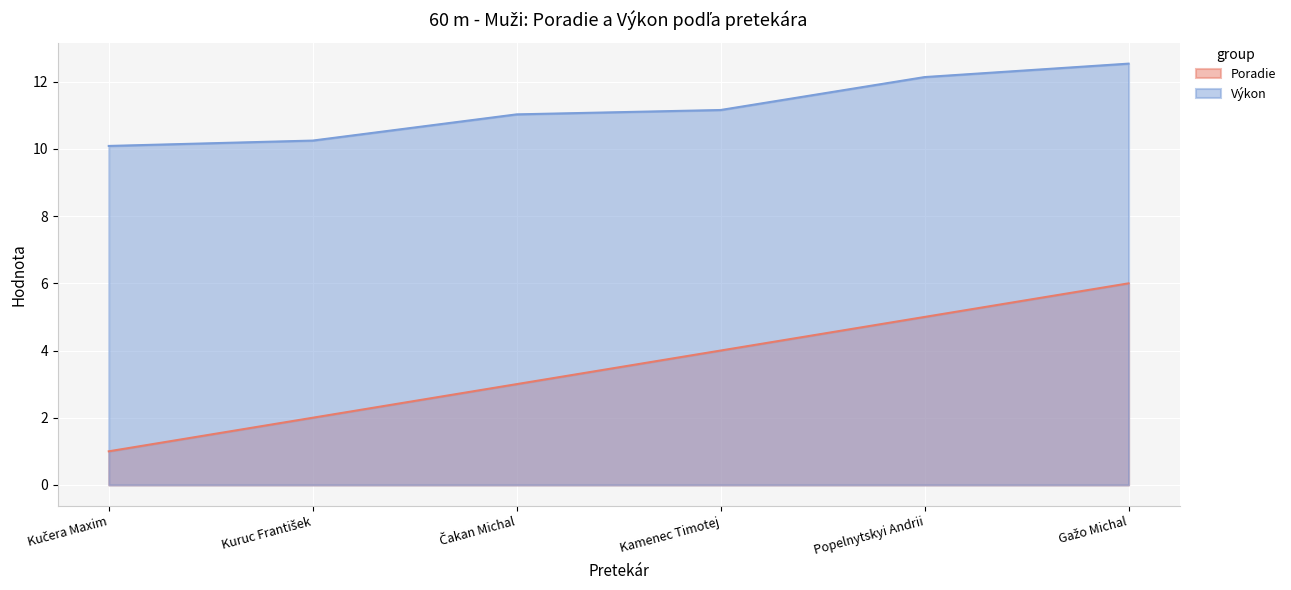

What is the total value across all series at Kučera Maxim?

11.1